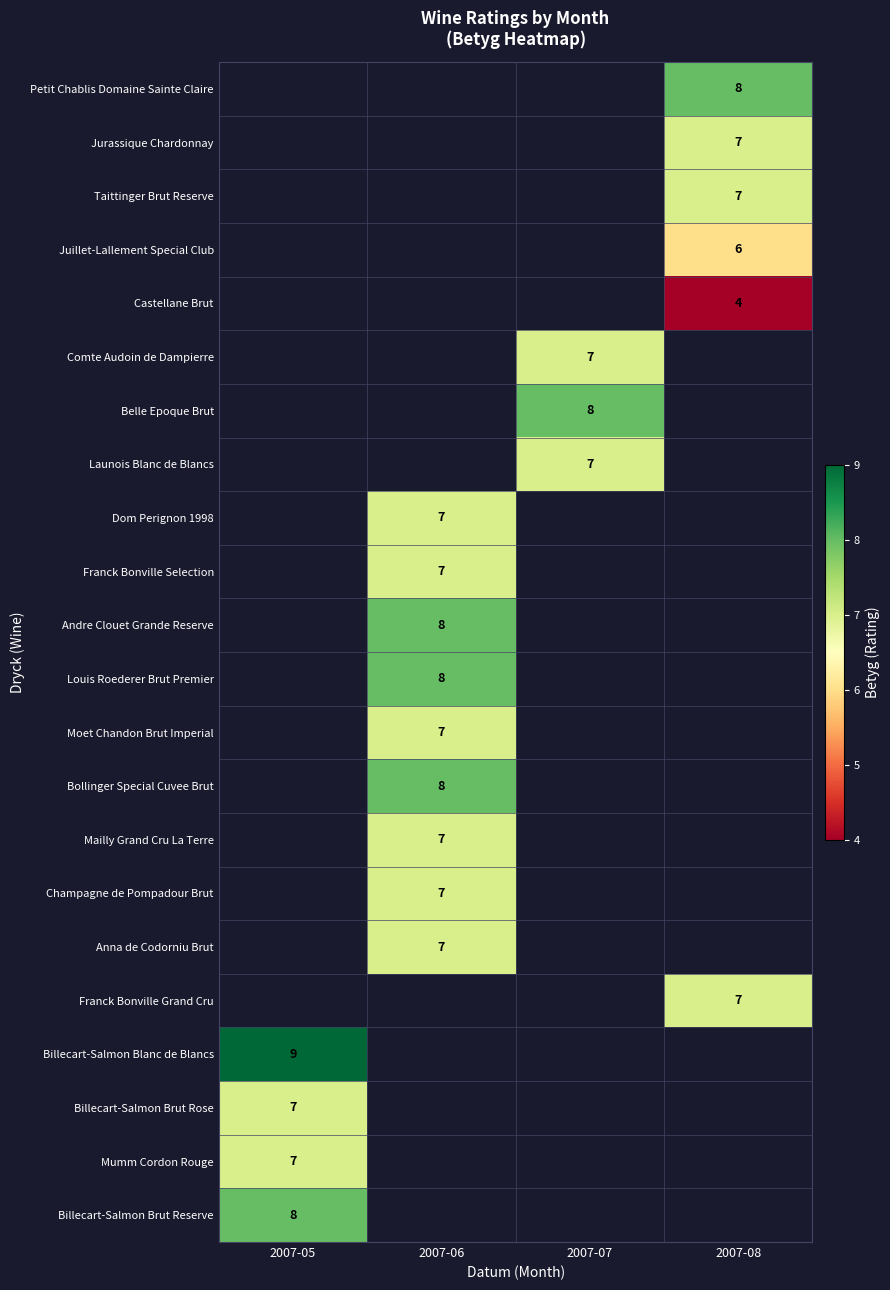

The Billecart-Salmon Brut Reserve series shows 8 at 2007-05. True or false?

True